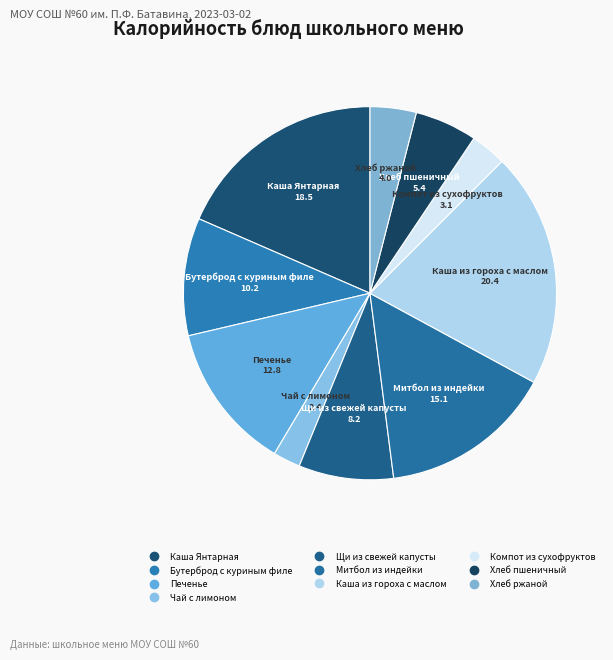

Between Компот из сухофруктов and Чай с лимоном, which is larger?

Компот из сухофруктов